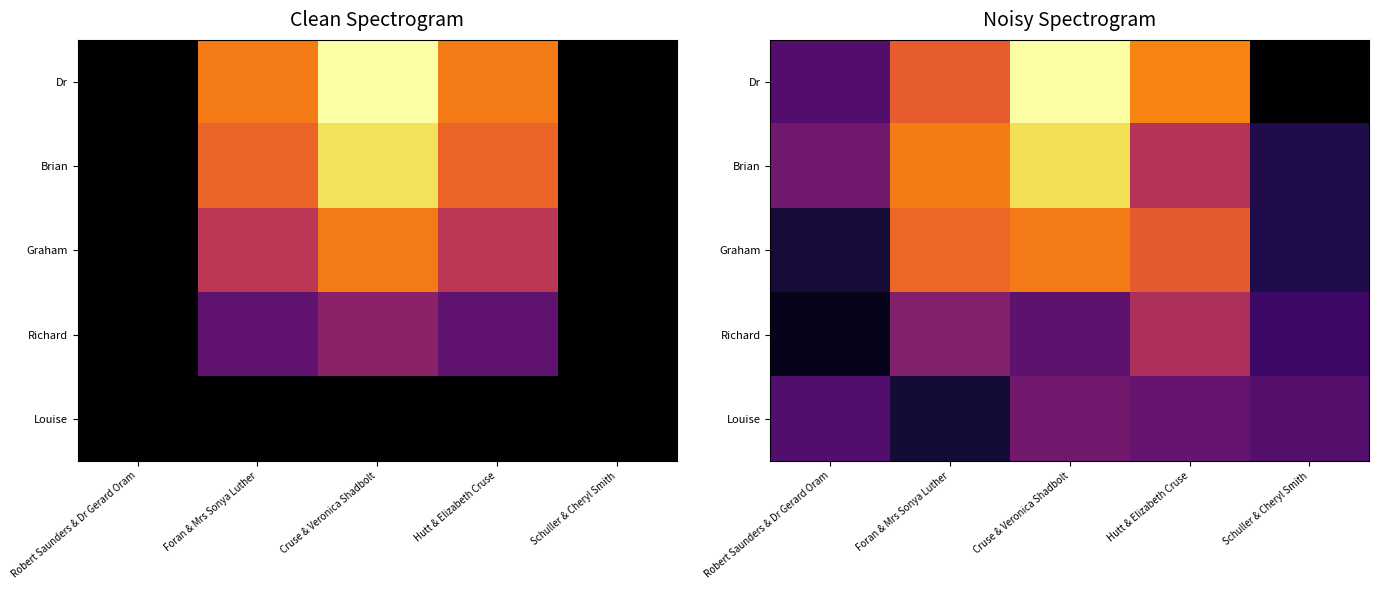

What is the difference between the second highest and minimum values in the Richard series?

0.2